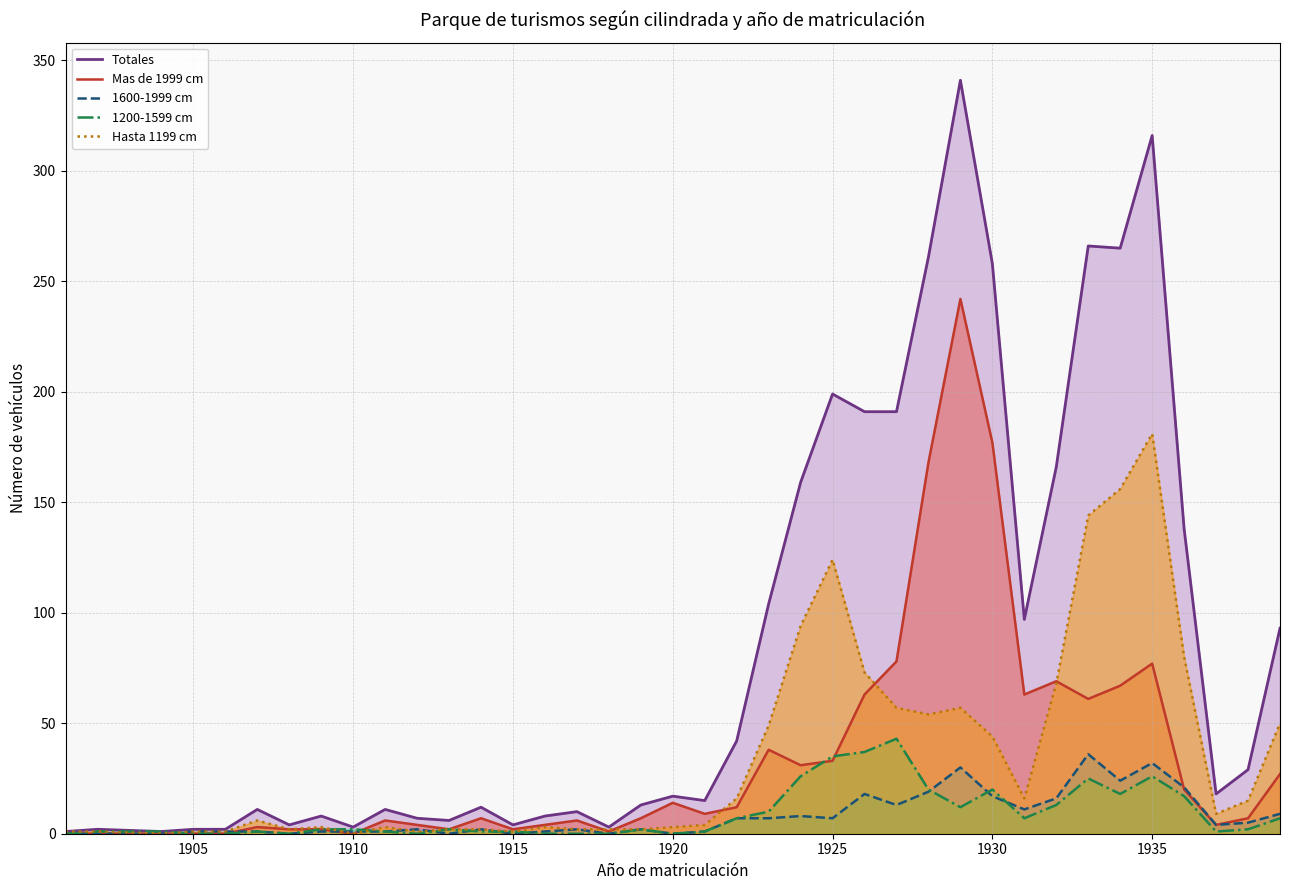

How many interior local valleys does the Mas de 1999 cm series have?

9